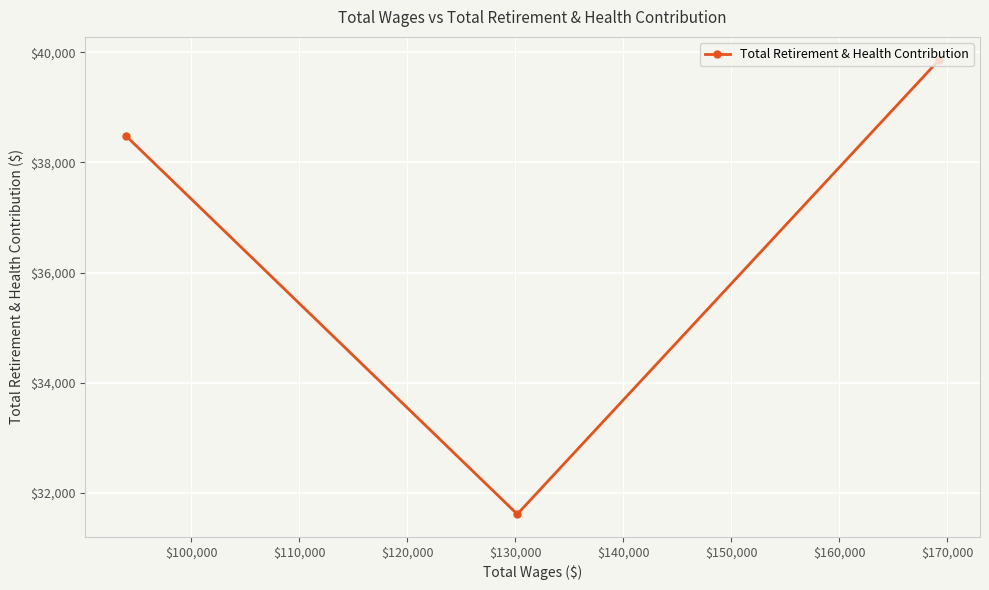

What is the greatest value displayed?

39868